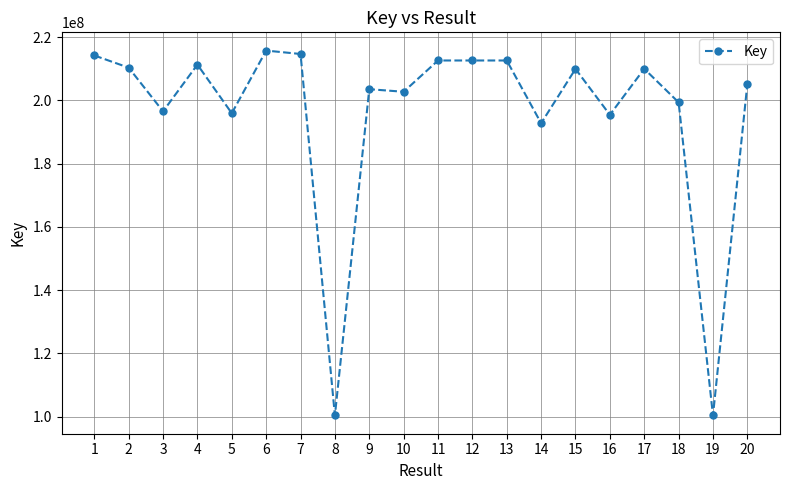

How many lines are shown in the chart?

1